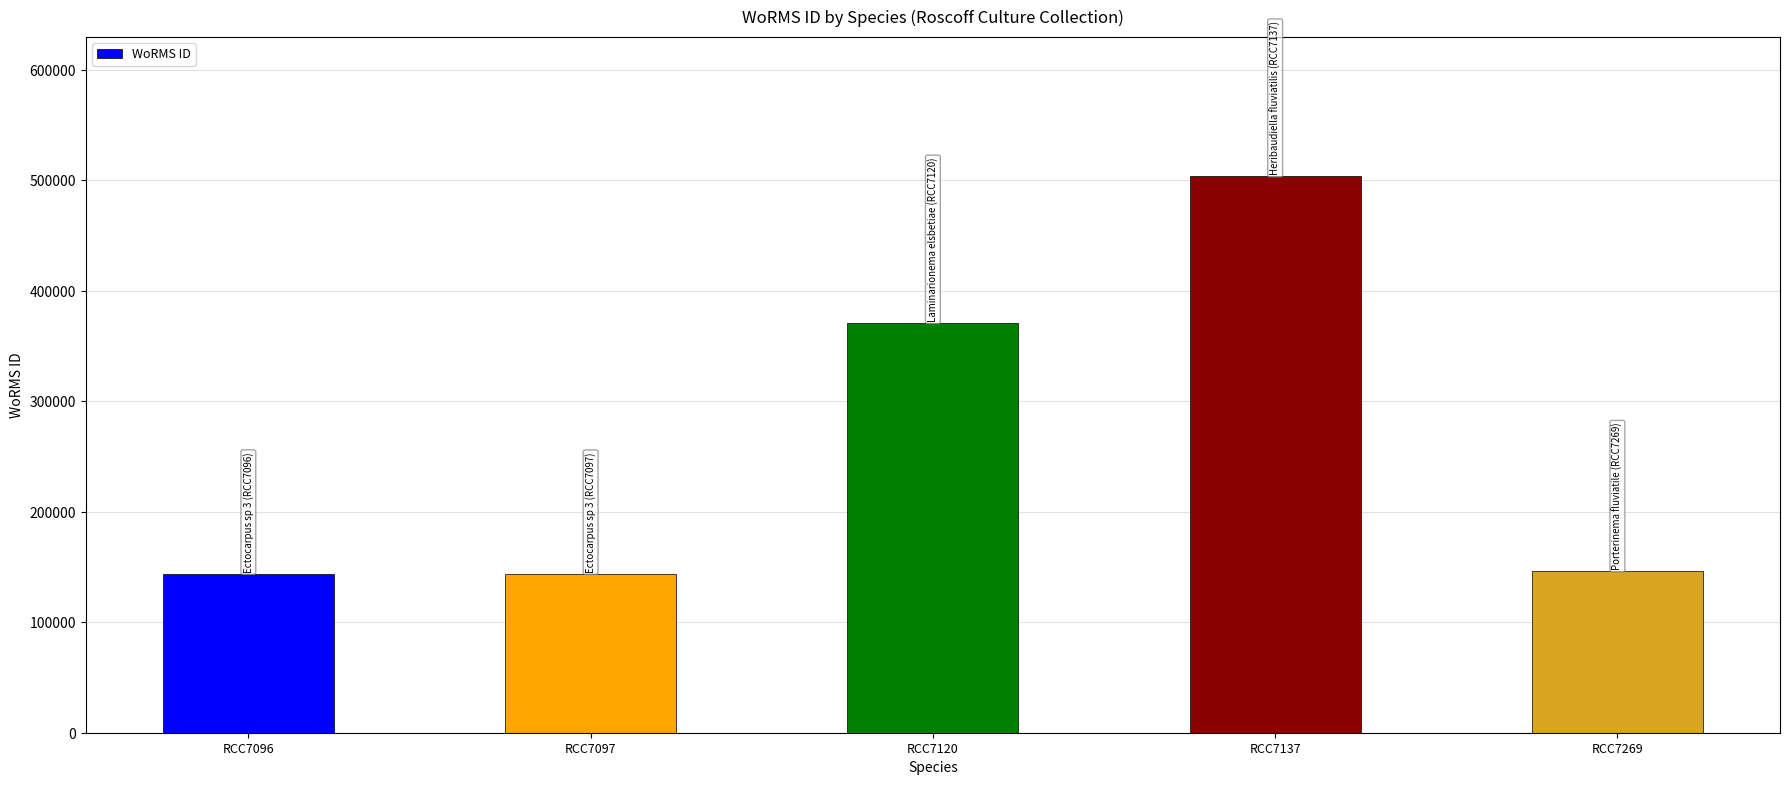

How many data points does each series have?

5